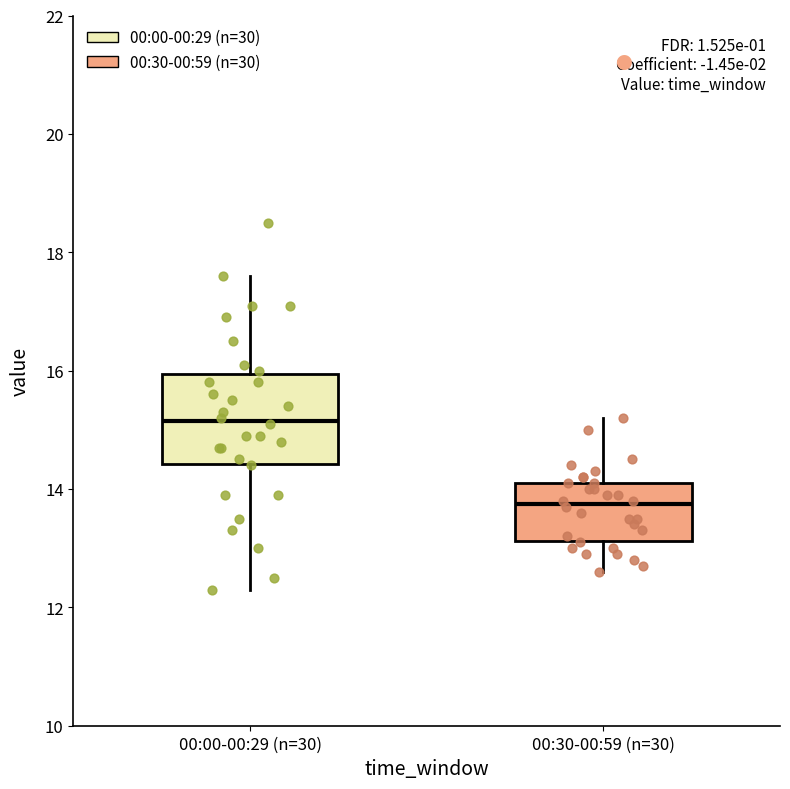

Comparing the boxes themselves (not the whiskers), which one is the tallest?

00:00-00:29 (n=30)